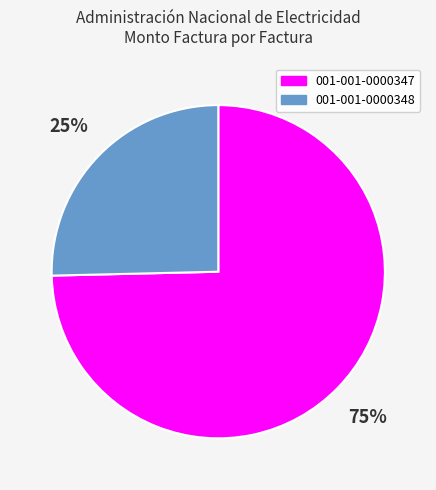

Which has a higher value, 001-001-0000347 or 001-001-0000348?

001-001-0000347